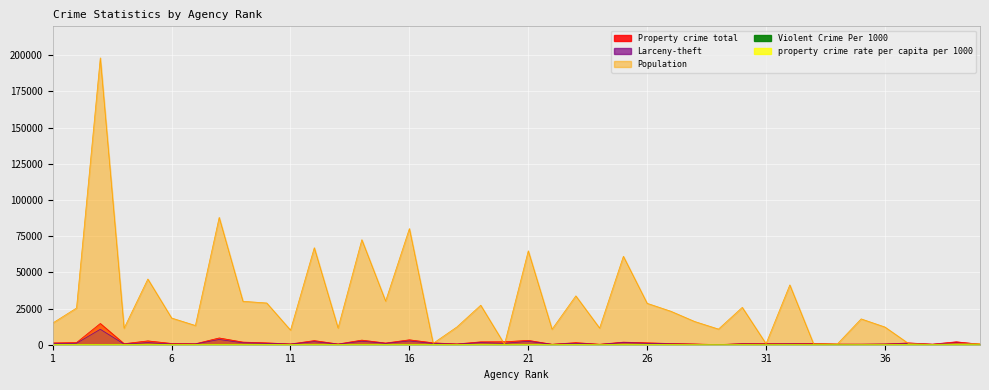

Rank the series by their maximum value, from highest to lowest.

Population, Property crime total, Larceny-theft, property crime rate per capita per 1000, Violent Crime Per 1000